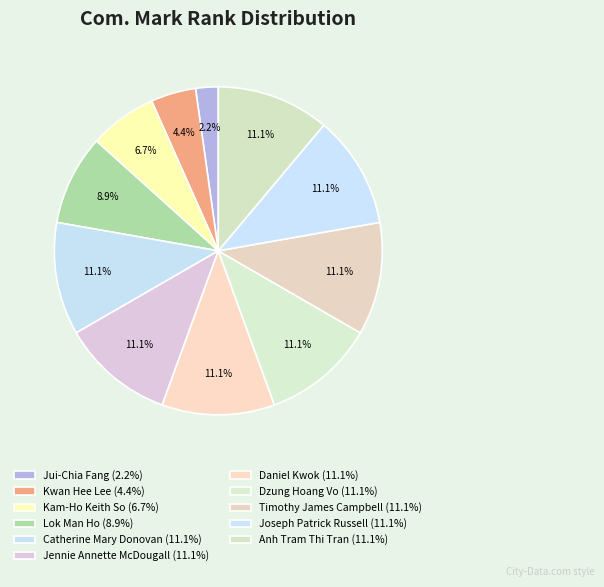

How many segments does this pie chart have?

11